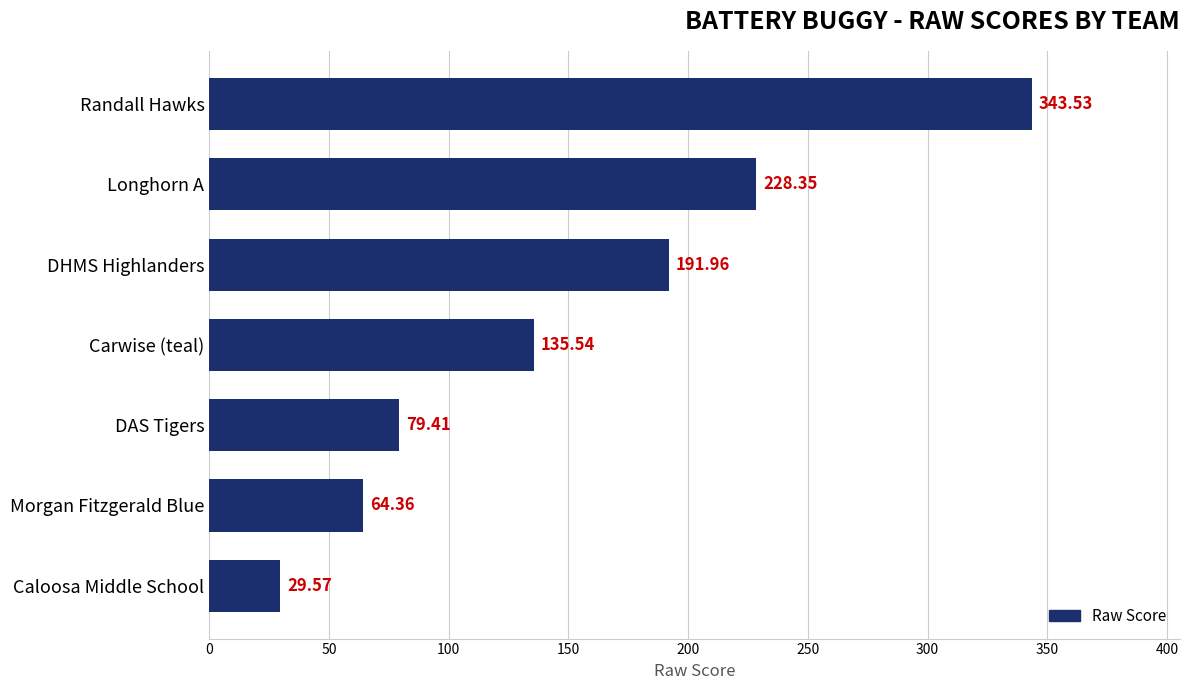

At which label is the value closest to 186?

DHMS Highlanders